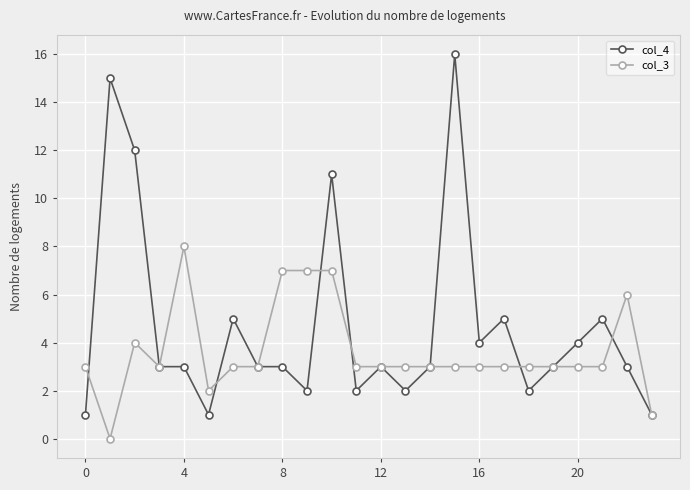

Is this an area chart (filled region under the line)?

No